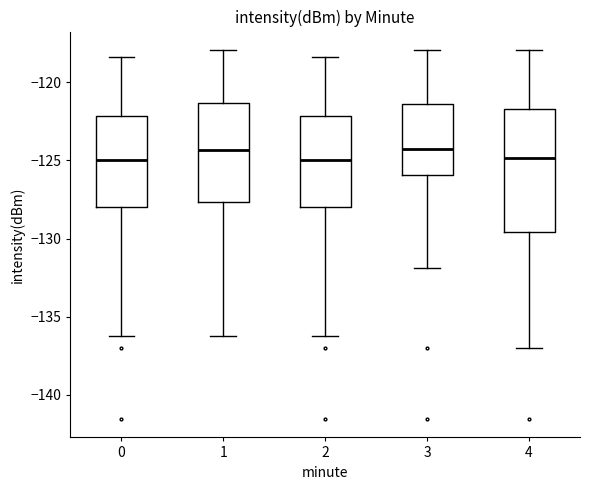

Reading left to right, read every box against the y-axis: the position of its median line, the range the box covers, and the ends of its whiskers. The values are not printed on the chart, so give them approximately, as read against the axis.

0: median -125.0, box -128.0 to -122.0, whiskers -136.0 to -118.5
1: median -124.5, box -127.5 to -121.5, whiskers -136.0 to -118.0
2: median -125.0, box -128.0 to -122.0, whiskers -136.0 to -118.5
3: median -124.0, box -126.0 to -121.5, whiskers -132.0 to -118.0
4: median -125.0, box -129.5 to -121.5, whiskers -137.0 to -118.0